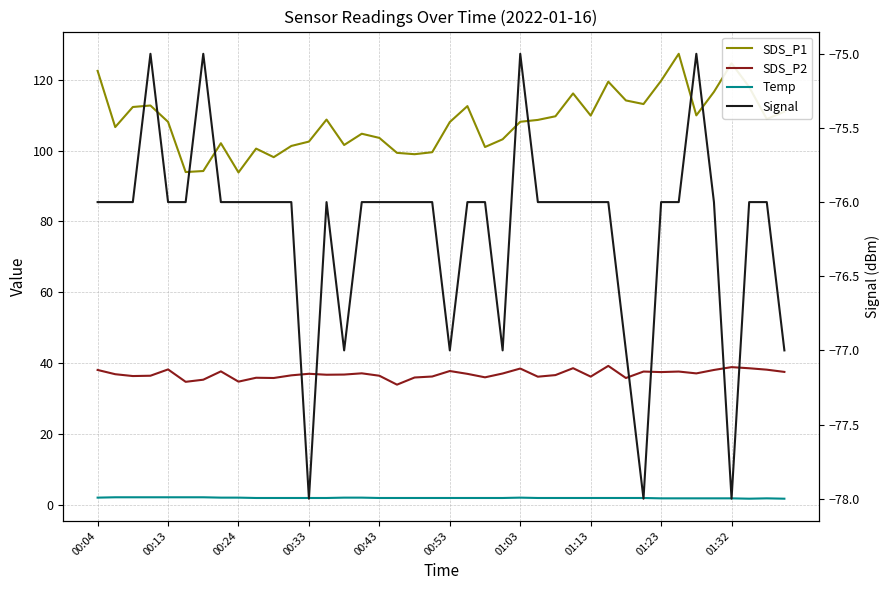

True or false: Temp has a value of 3.8 at 00:13.

False